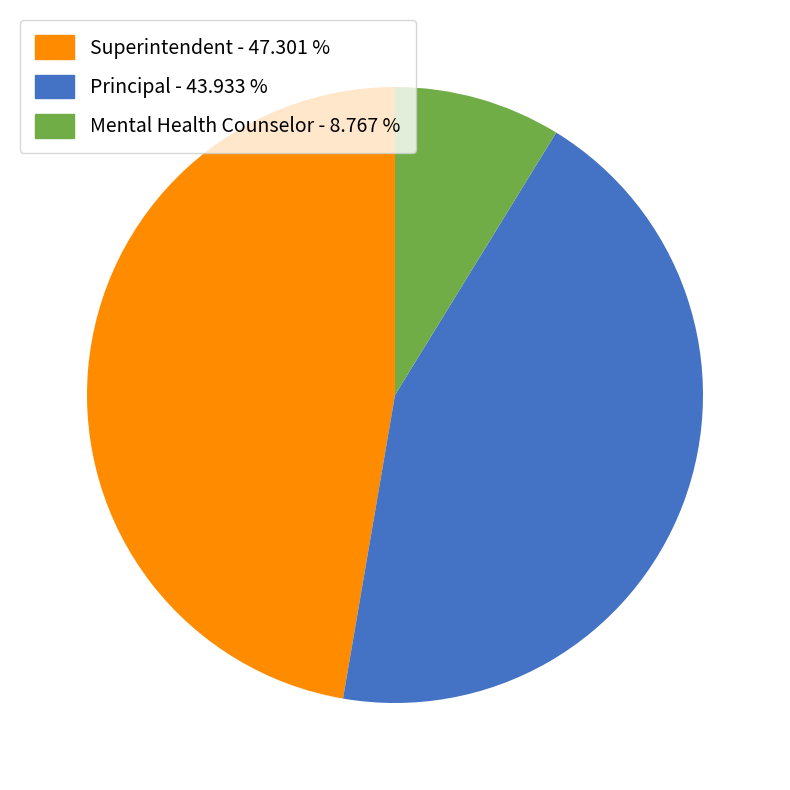

Rank the categories by value from lowest to highest.

Mental Health Counselor, Principal, Superintendent